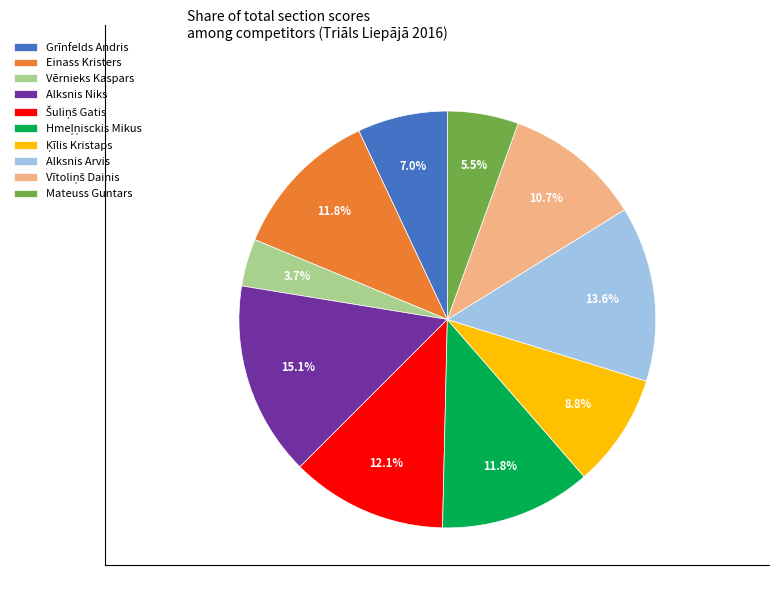

To the nearest percent, what is the average slice percentage?

10%